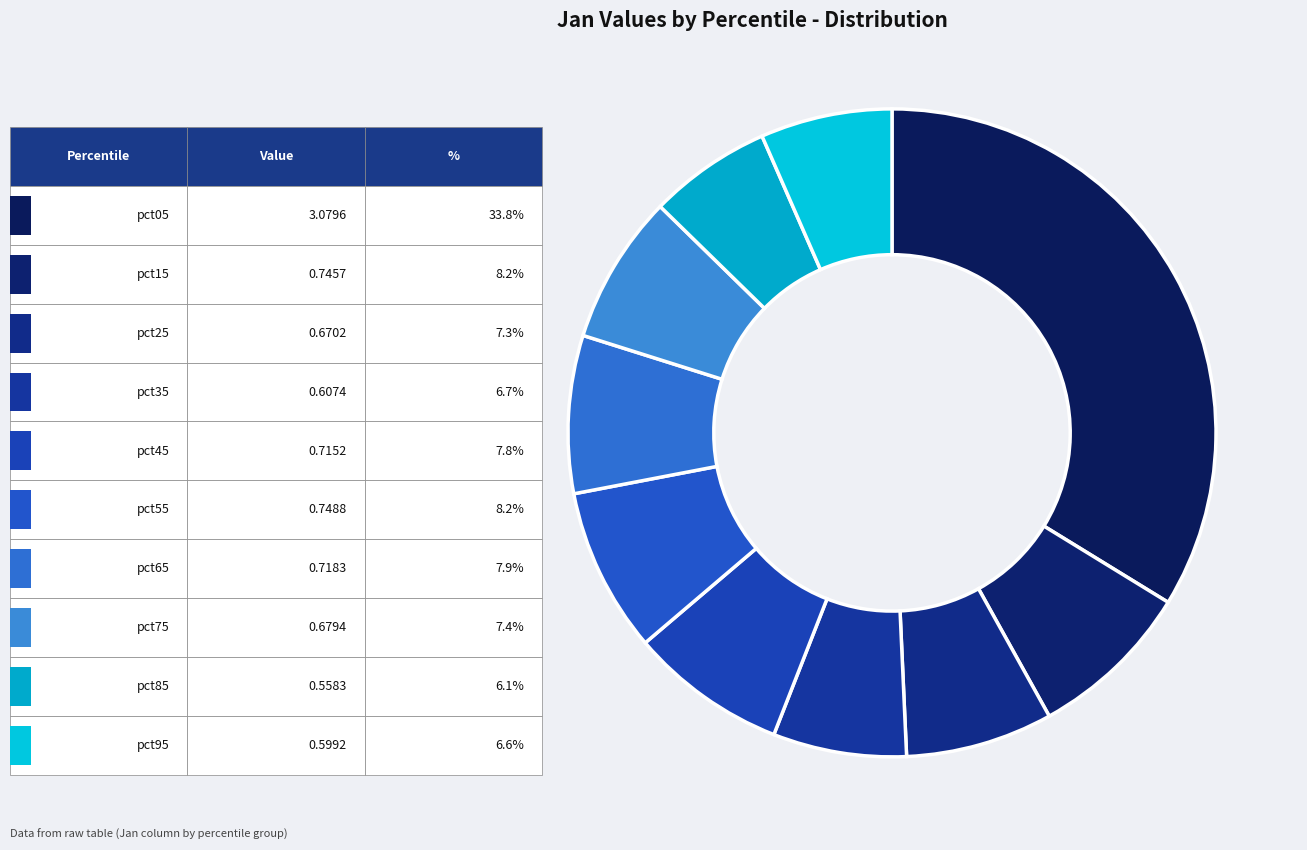

How many segments does this pie chart have?

10